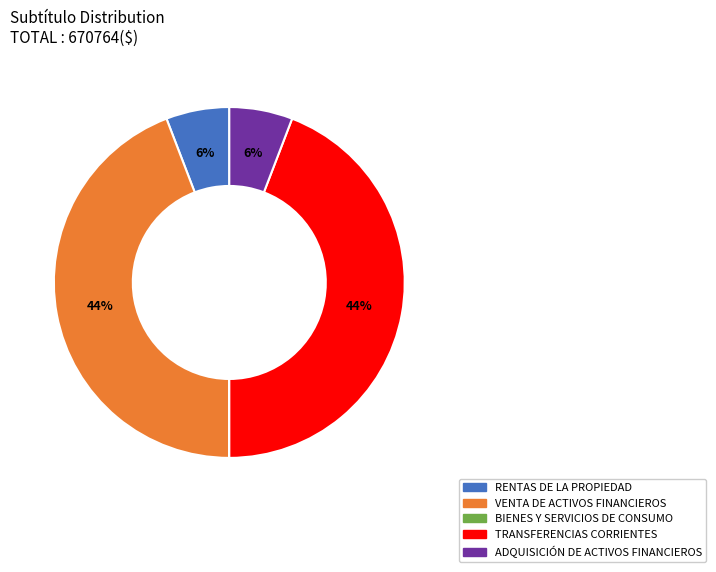

What percentage is the RENTAS DE LA PROPIEDAD slice, to the nearest percent?

6%